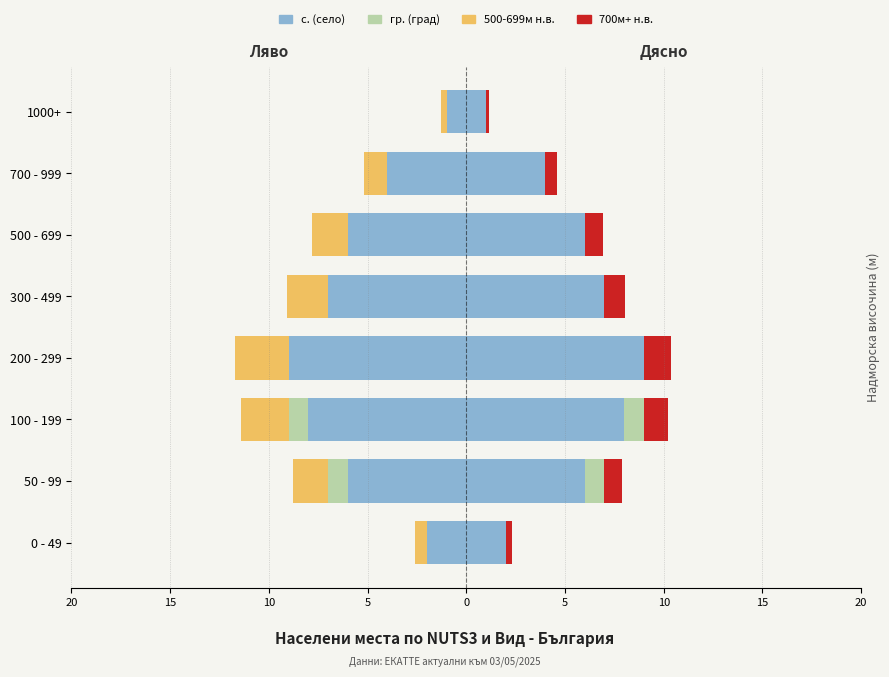

True or false: с. (дясно) has a value of 2.7 at 0 - 49.

False